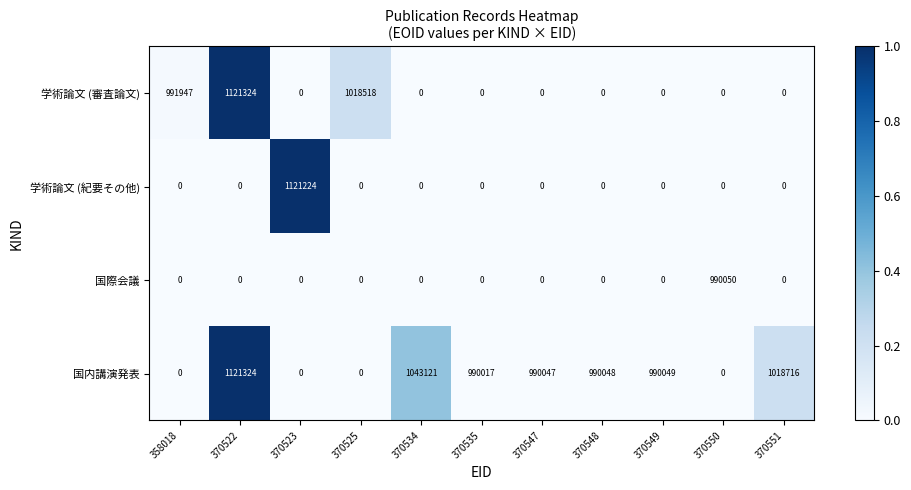

Is it true that 学術論文 (紀要その他) equals 0 at 358018?

True